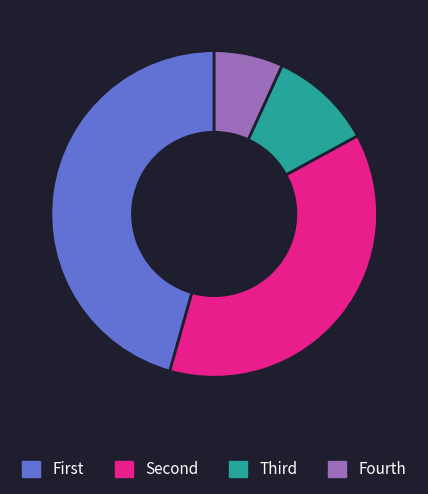

Count the number of slices in the pie.

4